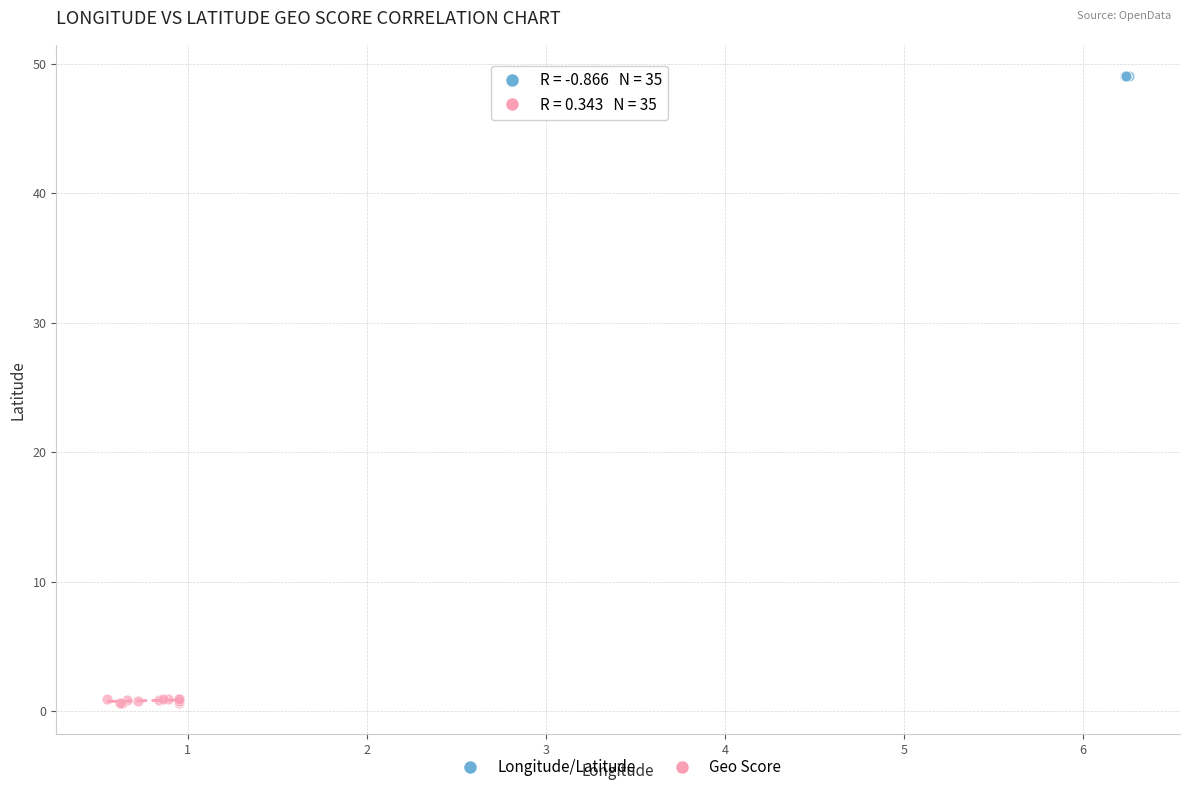

Which series reaches the maximum Y coordinate?

Longitude/Latitude